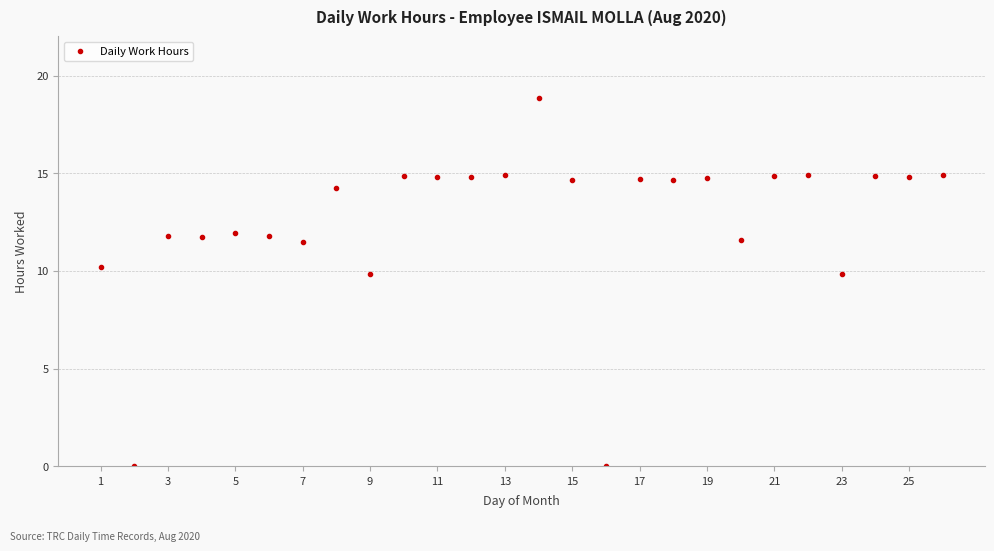

Does the chart display data point markers on the line(s)?

Yes